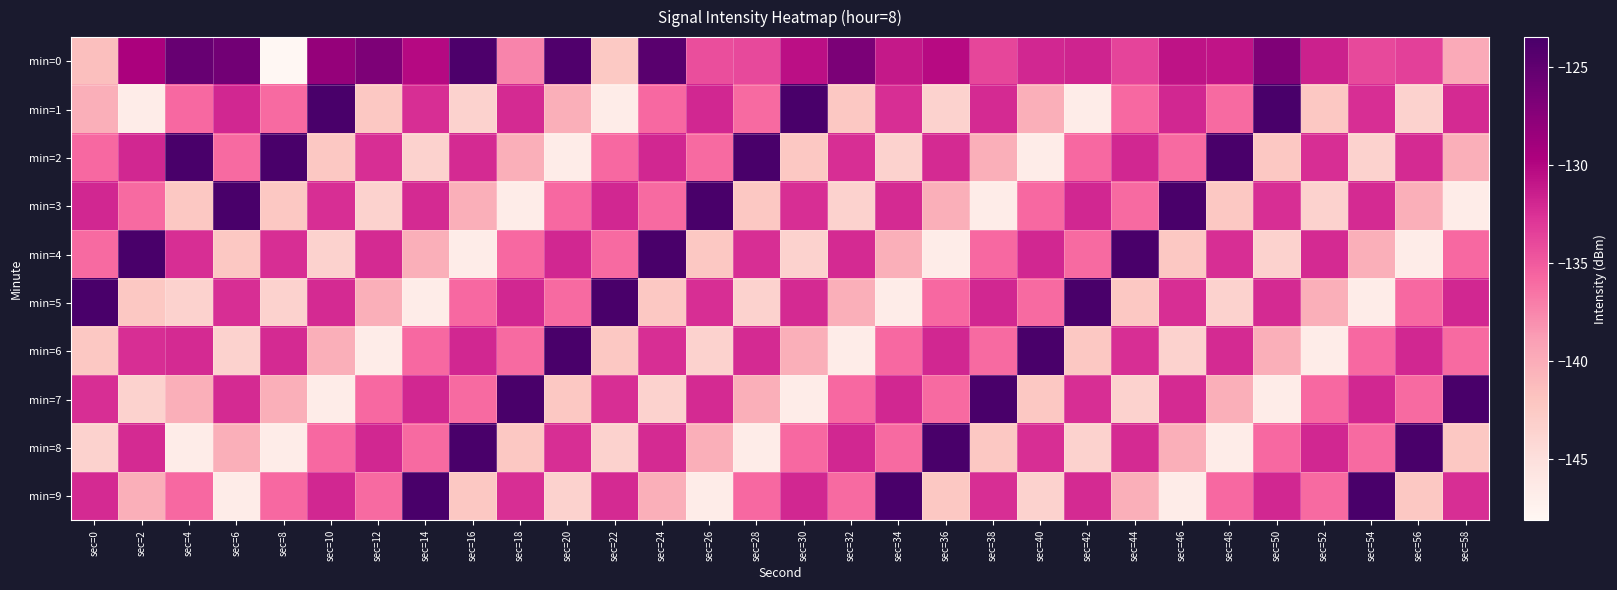

Reading left to right, list all the values displayed in this chart.

min=0: sec=0=-141.5	sec=2=-129.5	sec=4=-125.5	sec=6=-126.1	sec=8=-148.1	sec=10=-128.2	sec=12=-126.8	sec=14=-130.1	sec=16=-123.7	sec=18=-137.4	sec=20=-124.0	sec=22=-142.4	sec=24=-124.6	sec=26=-134.3	sec=28=-134.0	sec=30=-130.5	sec=32=-126.7	sec=34=-131.1	sec=36=-130.3	sec=38=-133.9	sec=40=-132.0	sec=42=-131.7	sec=44=-133.7	sec=46=-130.7	sec=48=-130.9	sec=50=-126.8	sec=52=-131.6	sec=54=-134.0	sec=56=-133.4	sec=58=-139.8
min=1: sec=0=-140.2	sec=2=-146.6	sec=4=-135.9	sec=6=-132.0	sec=8=-135.9	sec=10=-123.5	sec=12=-142.3	sec=14=-132.4	sec=16=-143.4	sec=18=-132.2	sec=20=-140.2	sec=22=-146.6	sec=24=-135.9	sec=26=-132.0	sec=28=-135.9	sec=30=-123.5	sec=32=-142.3	sec=34=-132.4	sec=36=-143.4	sec=38=-132.2	sec=40=-140.2	sec=42=-146.6	sec=44=-135.9	sec=46=-132.0	sec=48=-135.9	sec=50=-123.5	sec=52=-142.3	sec=54=-132.4	sec=56=-143.4	sec=58=-132.2
min=2: sec=0=-135.9	sec=2=-132.0	sec=4=-123.5	sec=6=-135.9	sec=8=-123.5	sec=10=-142.3	sec=12=-132.4	sec=14=-143.4	sec=16=-132.2	sec=18=-140.2	sec=20=-146.6	sec=22=-135.9	sec=24=-132.0	sec=26=-135.9	sec=28=-123.5	sec=30=-142.3	sec=32=-132.4	sec=34=-143.4	sec=36=-132.2	sec=38=-140.2	sec=40=-146.6	sec=42=-135.9	sec=44=-132.0	sec=46=-135.9	sec=48=-123.5	sec=50=-142.3	sec=52=-132.4	sec=54=-143.4	sec=56=-132.2	sec=58=-140.2
min=3: sec=0=-132.0	sec=2=-135.9	sec=4=-142.3	sec=6=-123.5	sec=8=-142.3	sec=10=-132.4	sec=12=-143.4	sec=14=-132.2	sec=16=-140.2	sec=18=-146.6	sec=20=-135.9	sec=22=-132.0	sec=24=-135.9	sec=26=-123.5	sec=28=-142.3	sec=30=-132.4	sec=32=-143.4	sec=34=-132.2	sec=36=-140.2	sec=38=-146.6	sec=40=-135.9	sec=42=-132.0	sec=44=-135.9	sec=46=-123.5	sec=48=-142.3	sec=50=-132.4	sec=52=-143.4	sec=54=-132.2	sec=56=-140.2	sec=58=-146.6
min=4: sec=0=-135.9	sec=2=-123.5	sec=4=-132.4	sec=6=-142.3	sec=8=-132.4	sec=10=-143.4	sec=12=-132.2	sec=14=-140.2	sec=16=-146.6	sec=18=-135.9	sec=20=-132.0	sec=22=-135.9	sec=24=-123.5	sec=26=-142.3	sec=28=-132.4	sec=30=-143.4	sec=32=-132.2	sec=34=-140.2	sec=36=-146.6	sec=38=-135.9	sec=40=-132.0	sec=42=-135.9	sec=44=-123.5	sec=46=-142.3	sec=48=-132.4	sec=50=-143.4	sec=52=-132.2	sec=54=-140.2	sec=56=-146.6	sec=58=-135.9
min=5: sec=0=-123.5	sec=2=-142.3	sec=4=-143.4	sec=6=-132.4	sec=8=-143.4	sec=10=-132.2	sec=12=-140.2	sec=14=-146.6	sec=16=-135.9	sec=18=-132.0	sec=20=-135.9	sec=22=-123.5	sec=24=-142.3	sec=26=-132.4	sec=28=-143.4	sec=30=-132.2	sec=32=-140.2	sec=34=-146.6	sec=36=-135.9	sec=38=-132.0	sec=40=-135.9	sec=42=-123.5	sec=44=-142.3	sec=46=-132.4	sec=48=-143.4	sec=50=-132.2	sec=52=-140.2	sec=54=-146.6	sec=56=-135.9	sec=58=-132.0
min=6: sec=0=-142.3	sec=2=-132.4	sec=4=-132.2	sec=6=-143.4	sec=8=-132.2	sec=10=-140.2	sec=12=-146.6	sec=14=-135.9	sec=16=-132.0	sec=18=-135.9	sec=20=-123.5	sec=22=-142.3	sec=24=-132.4	sec=26=-143.4	sec=28=-132.2	sec=30=-140.2	sec=32=-146.6	sec=34=-135.9	sec=36=-132.0	sec=38=-135.9	sec=40=-123.5	sec=42=-142.3	sec=44=-132.4	sec=46=-143.4	sec=48=-132.2	sec=50=-140.2	sec=52=-146.6	sec=54=-135.9	sec=56=-132.0	sec=58=-135.9
min=7: sec=0=-132.4	sec=2=-143.4	sec=4=-140.2	sec=6=-132.2	sec=8=-140.2	sec=10=-146.6	sec=12=-135.9	sec=14=-132.0	sec=16=-135.9	sec=18=-123.5	sec=20=-142.3	sec=22=-132.4	sec=24=-143.4	sec=26=-132.2	sec=28=-140.2	sec=30=-146.6	sec=32=-135.9	sec=34=-132.0	sec=36=-135.9	sec=38=-123.5	sec=40=-142.3	sec=42=-132.4	sec=44=-143.4	sec=46=-132.2	sec=48=-140.2	sec=50=-146.6	sec=52=-135.9	sec=54=-132.0	sec=56=-135.9	sec=58=-123.5
min=8: sec=0=-143.4	sec=2=-132.2	sec=4=-146.6	sec=6=-140.2	sec=8=-146.6	sec=10=-135.9	sec=12=-132.0	sec=14=-135.9	sec=16=-123.5	sec=18=-142.3	sec=20=-132.4	sec=22=-143.4	sec=24=-132.2	sec=26=-140.2	sec=28=-146.6	sec=30=-135.9	sec=32=-132.0	sec=34=-135.9	sec=36=-123.5	sec=38=-142.3	sec=40=-132.4	sec=42=-143.4	sec=44=-132.2	sec=46=-140.2	sec=48=-146.6	sec=50=-135.9	sec=52=-132.0	sec=54=-135.9	sec=56=-123.5	sec=58=-142.3
min=9: sec=0=-132.2	sec=2=-140.2	sec=4=-135.9	sec=6=-146.6	sec=8=-135.9	sec=10=-132.0	sec=12=-135.9	sec=14=-123.5	sec=16=-142.3	sec=18=-132.4	sec=20=-143.4	sec=22=-132.2	sec=24=-140.2	sec=26=-146.6	sec=28=-135.9	sec=30=-132.0	sec=32=-135.9	sec=34=-123.5	sec=36=-142.3	sec=38=-132.4	sec=40=-143.4	sec=42=-132.2	sec=44=-140.2	sec=46=-146.6	sec=48=-135.9	sec=50=-132.0	sec=52=-135.9	sec=54=-123.5	sec=56=-142.3	sec=58=-132.4